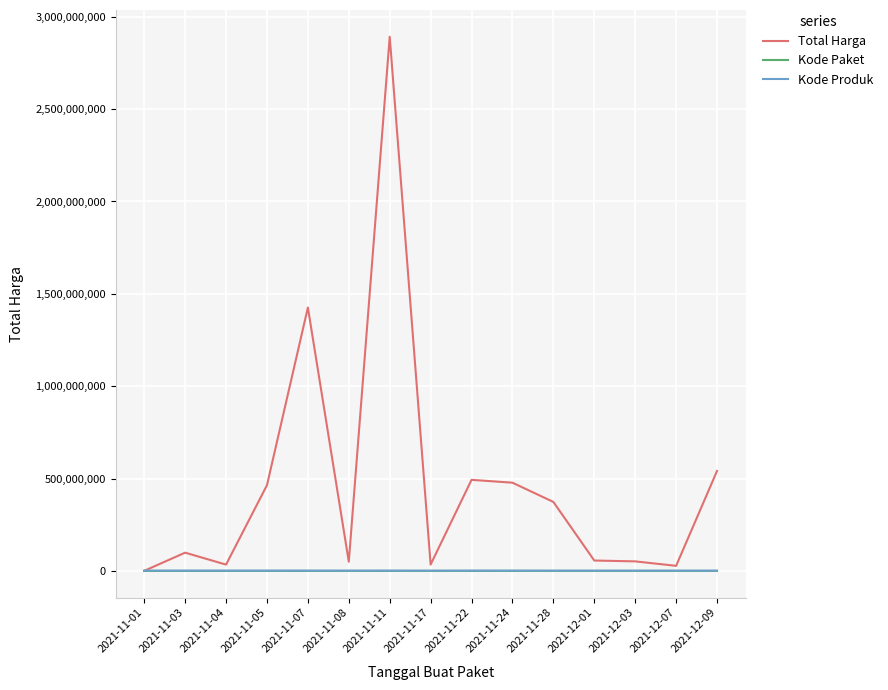

True or false: Total Harga has more than 2 interior local peaks.

True